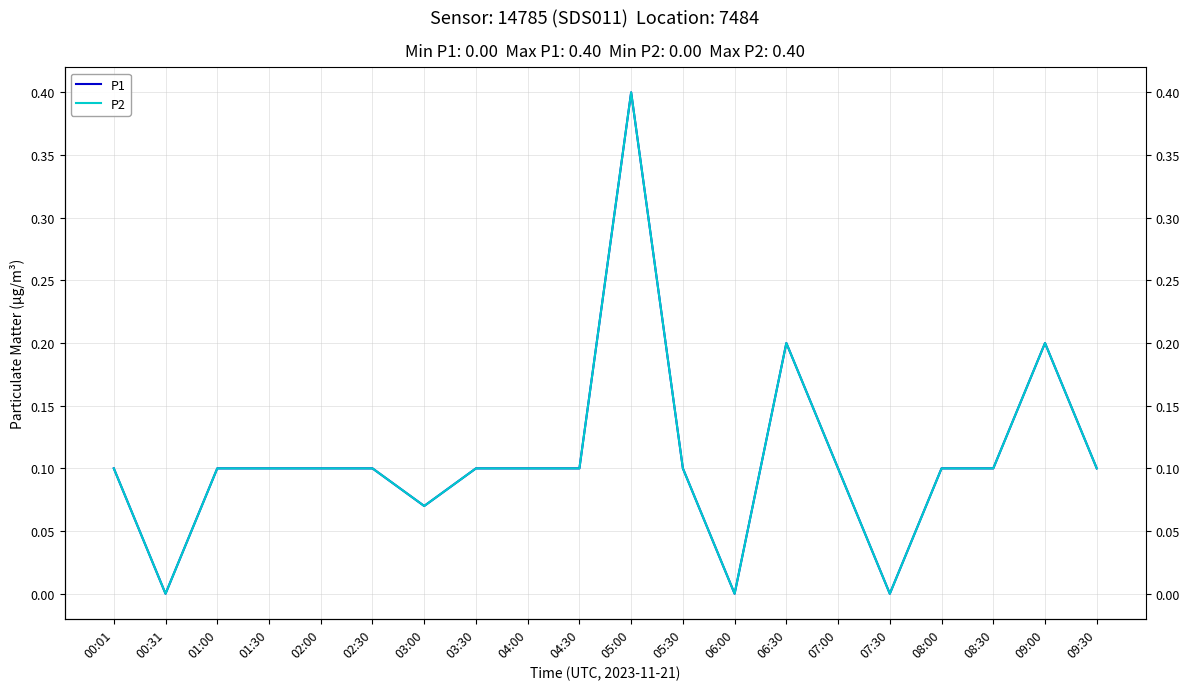

What is the label of the 8th point from the left?

03:30